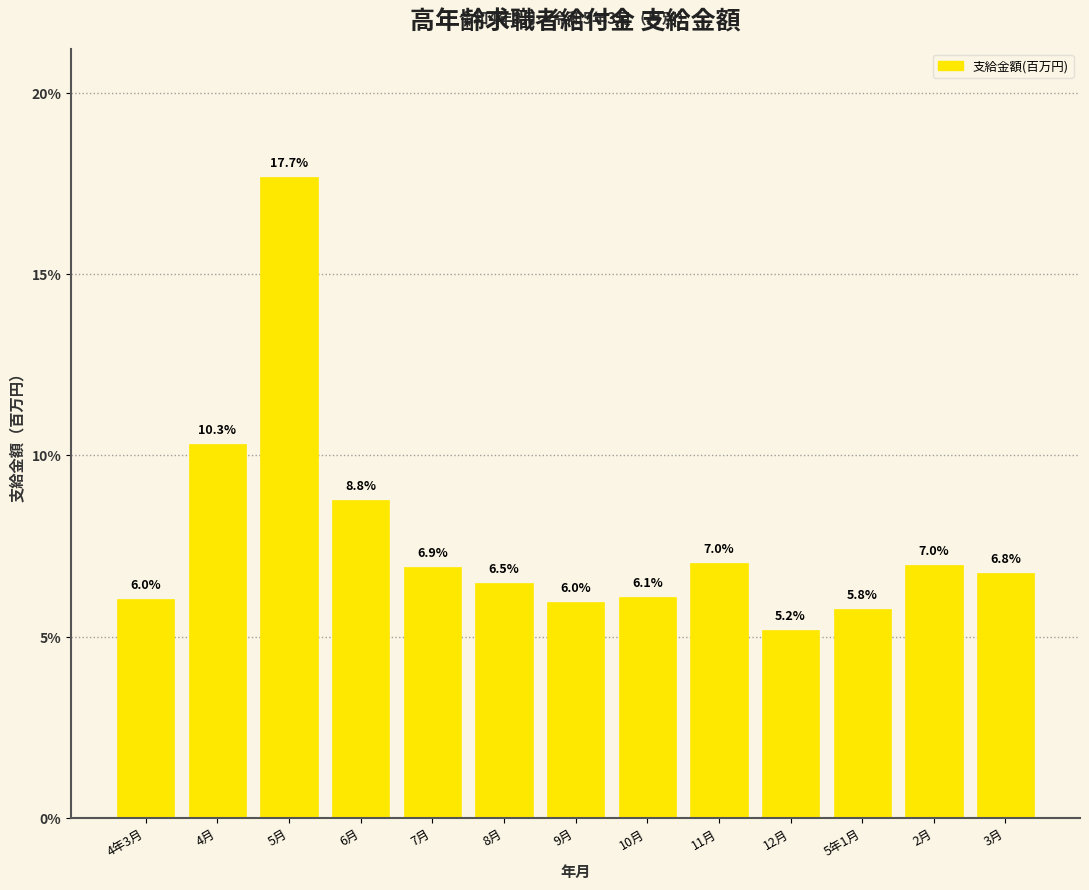

Reading left to right, extract all data points from this chart.

4年3月=6.0	4月=10.3	5月=17.7	6月=8.8	7月=6.9	8月=6.5	9月=6.0	10月=6.1	11月=7.0	12月=5.2	5年1月=5.8	2月=7.0	3月=6.8